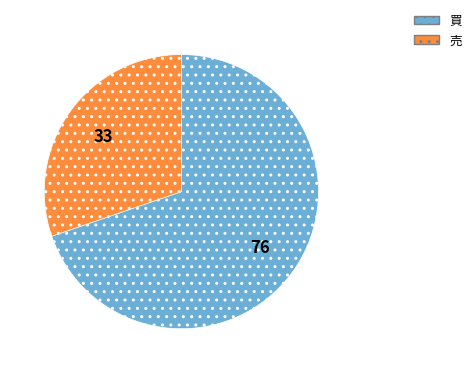

Which category has the biggest portion of the pie?

買